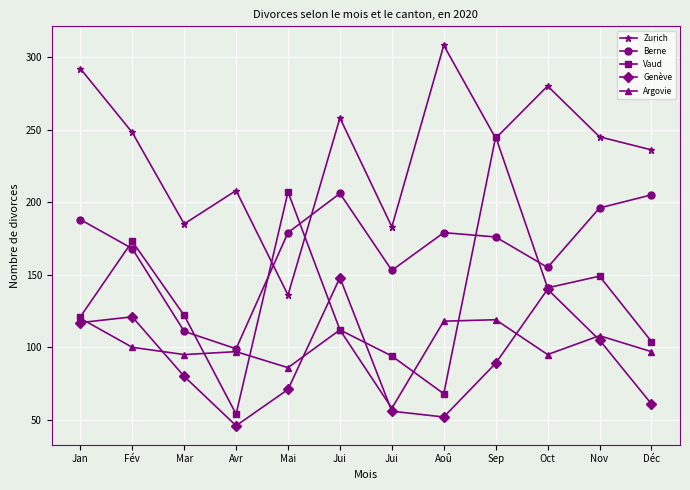

At Mai, list the series in order from smallest to largest.

Genève, Argovie, Zurich, Berne, Vaud